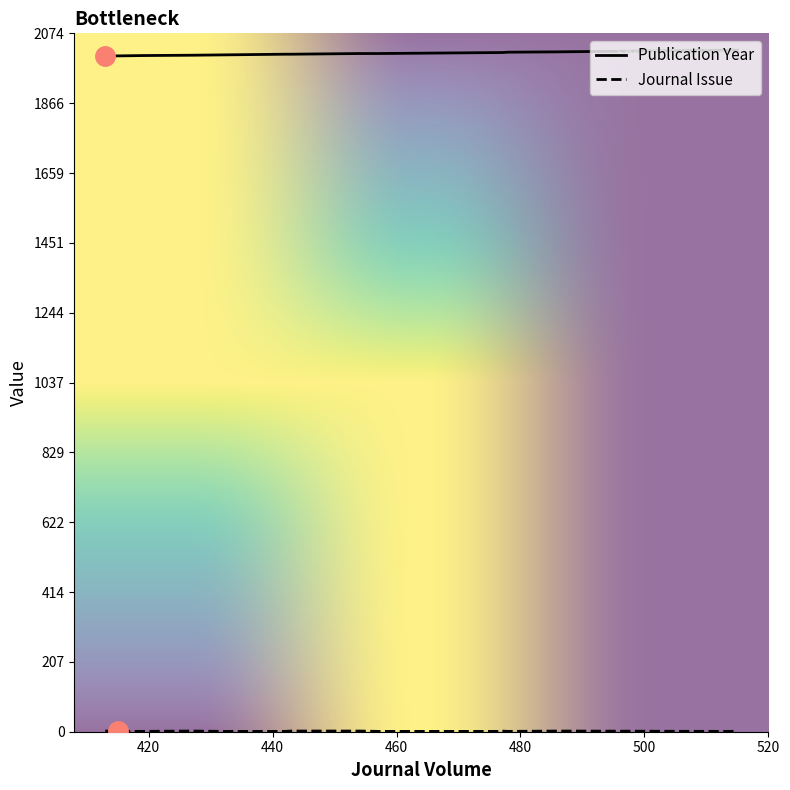

True or false: Journal Issue has more than 2 points higher than both neighbors.

False